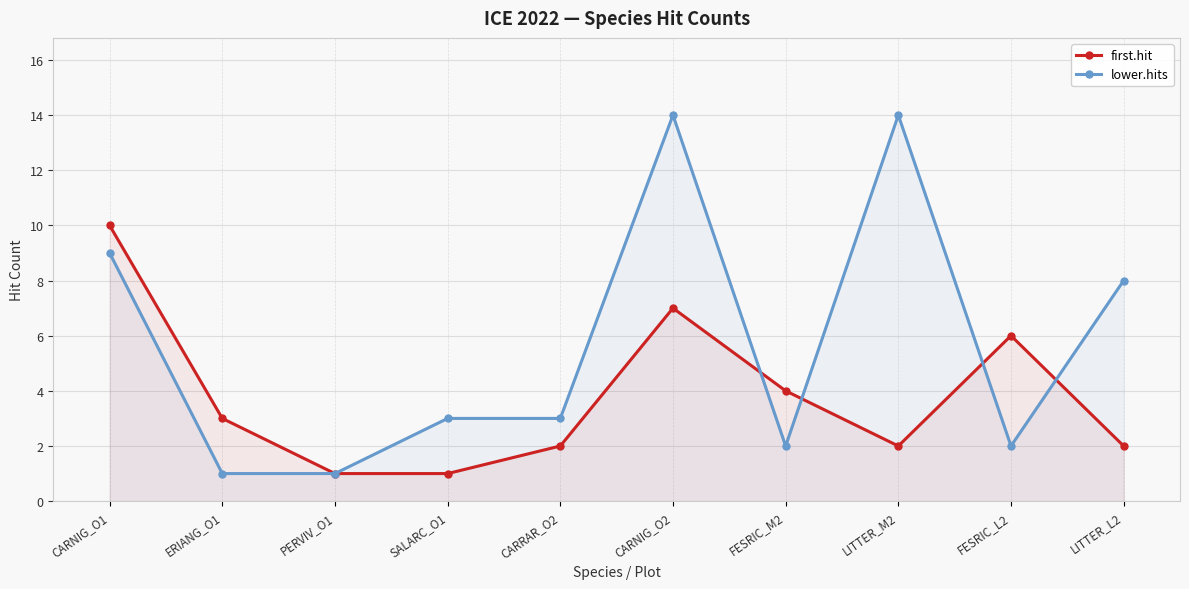

What is the difference between the maximum and minimum values in the first.hit series?

9